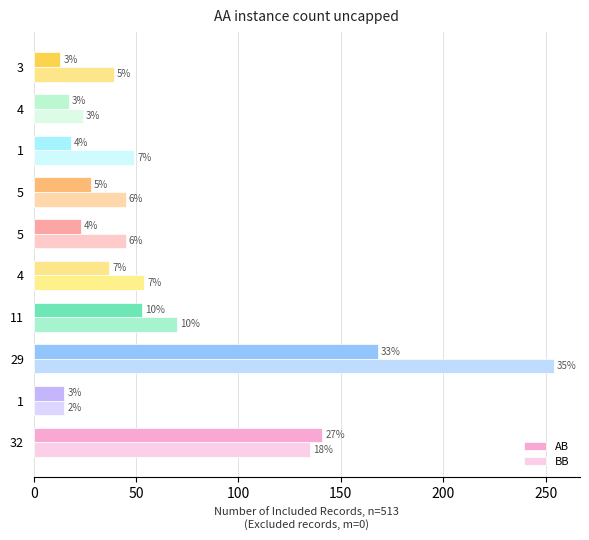

List the series in order of their peak value, lowest first.

AB, BB